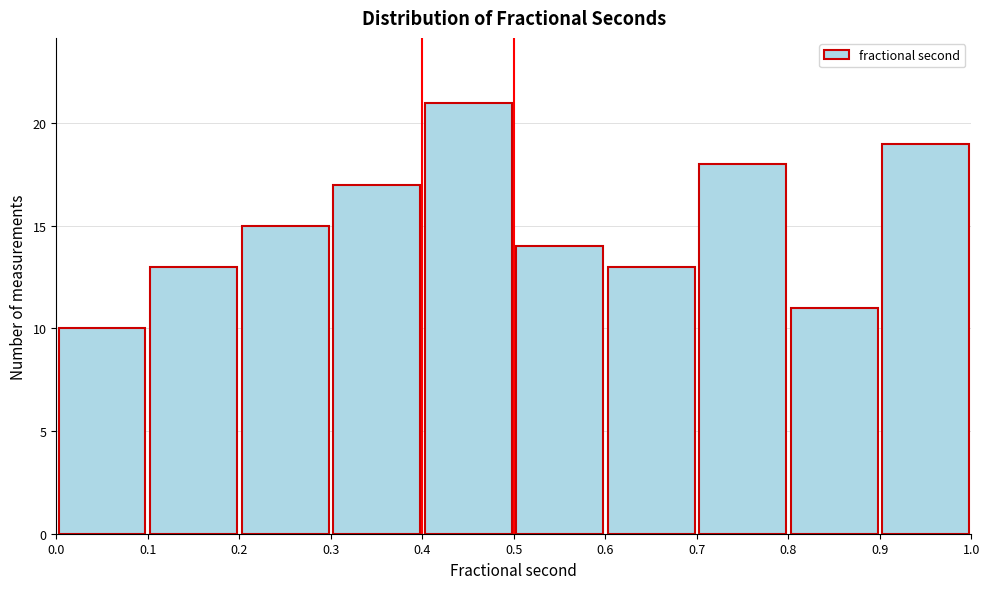

Which range on the x-axis has the tallest bar?

0.4 to 0.5